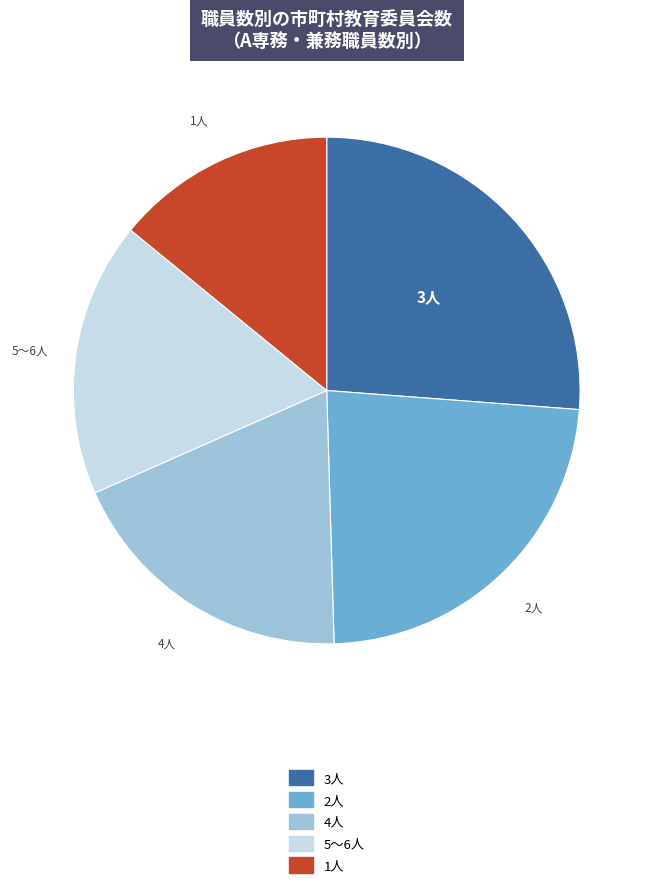

Is there a majority slice in this chart?

No